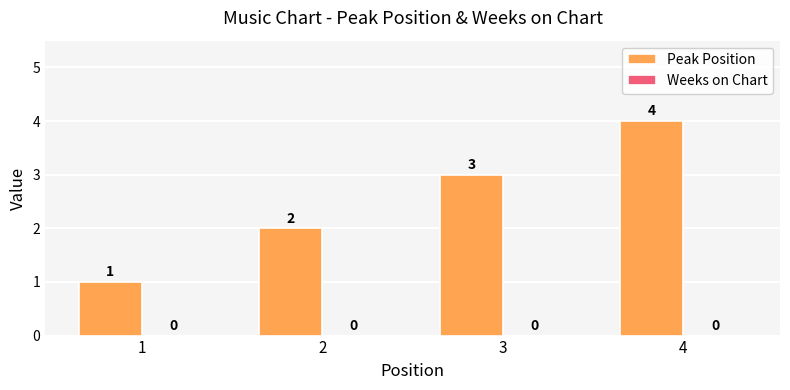

What is the difference between the maximum and minimum values?

3